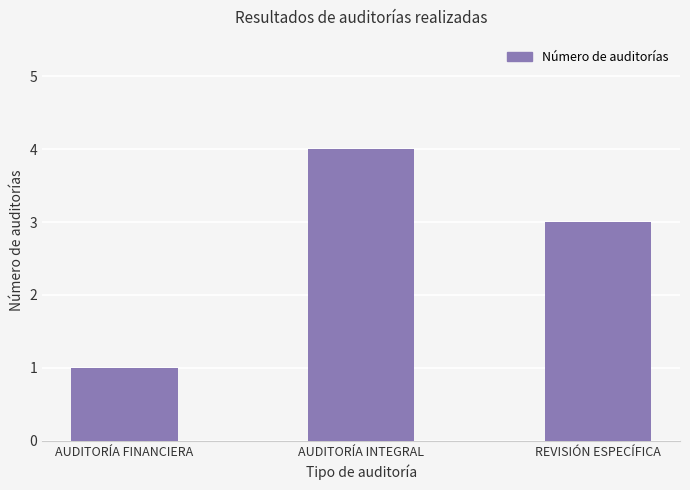

Rank the categories by value from lowest to highest.

AUDITORÍA FINANCIERA, REVISIÓN ESPECÍFICA, AUDITORÍA INTEGRAL